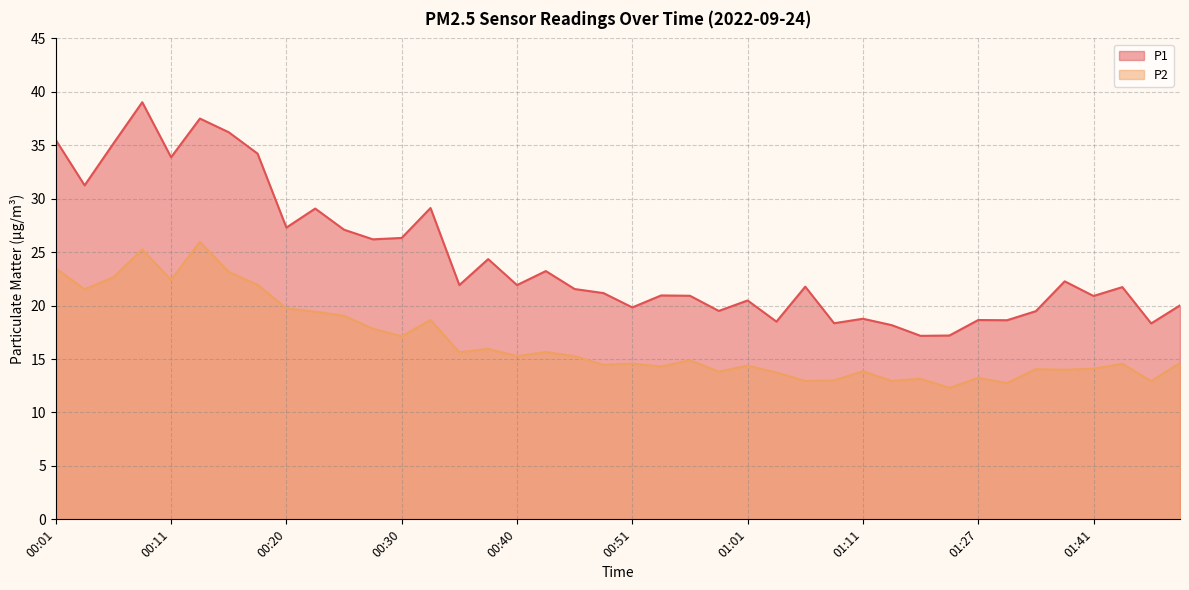

True or false: P2 and P1 intersect in this chart.

False